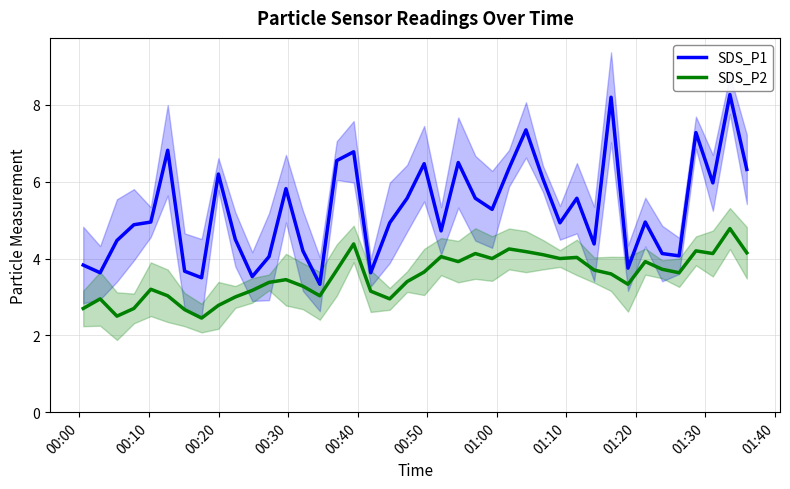

Count the number of categories in the chart.

40